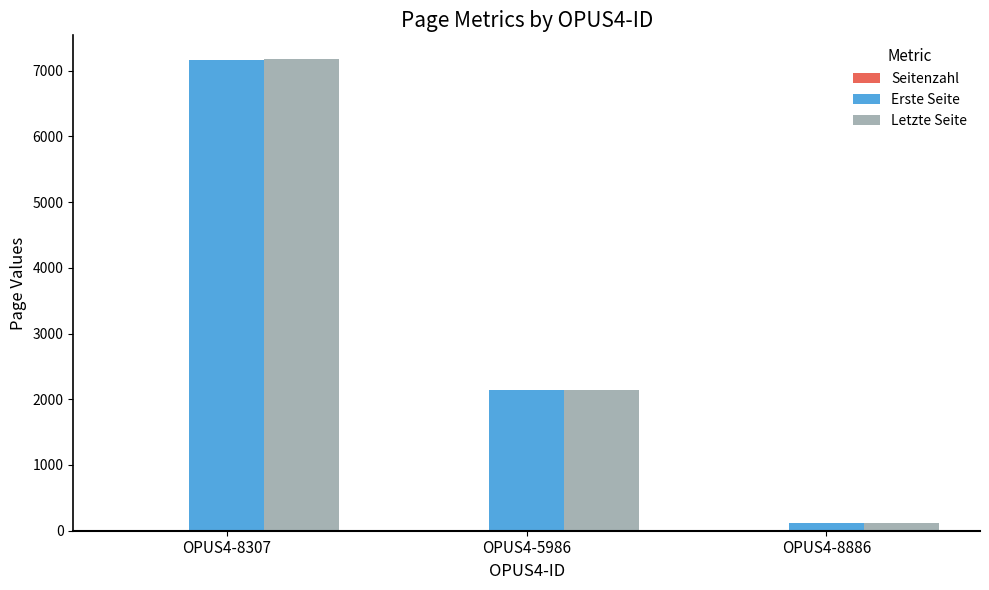

The value of Letzte Seite at OPUS4-8307 is 9927. True or false?

False